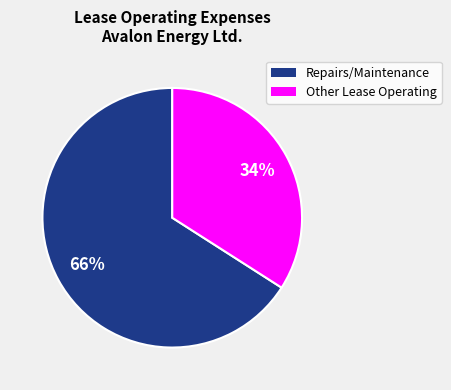

To the nearest percent, what is the average slice percentage?

50%